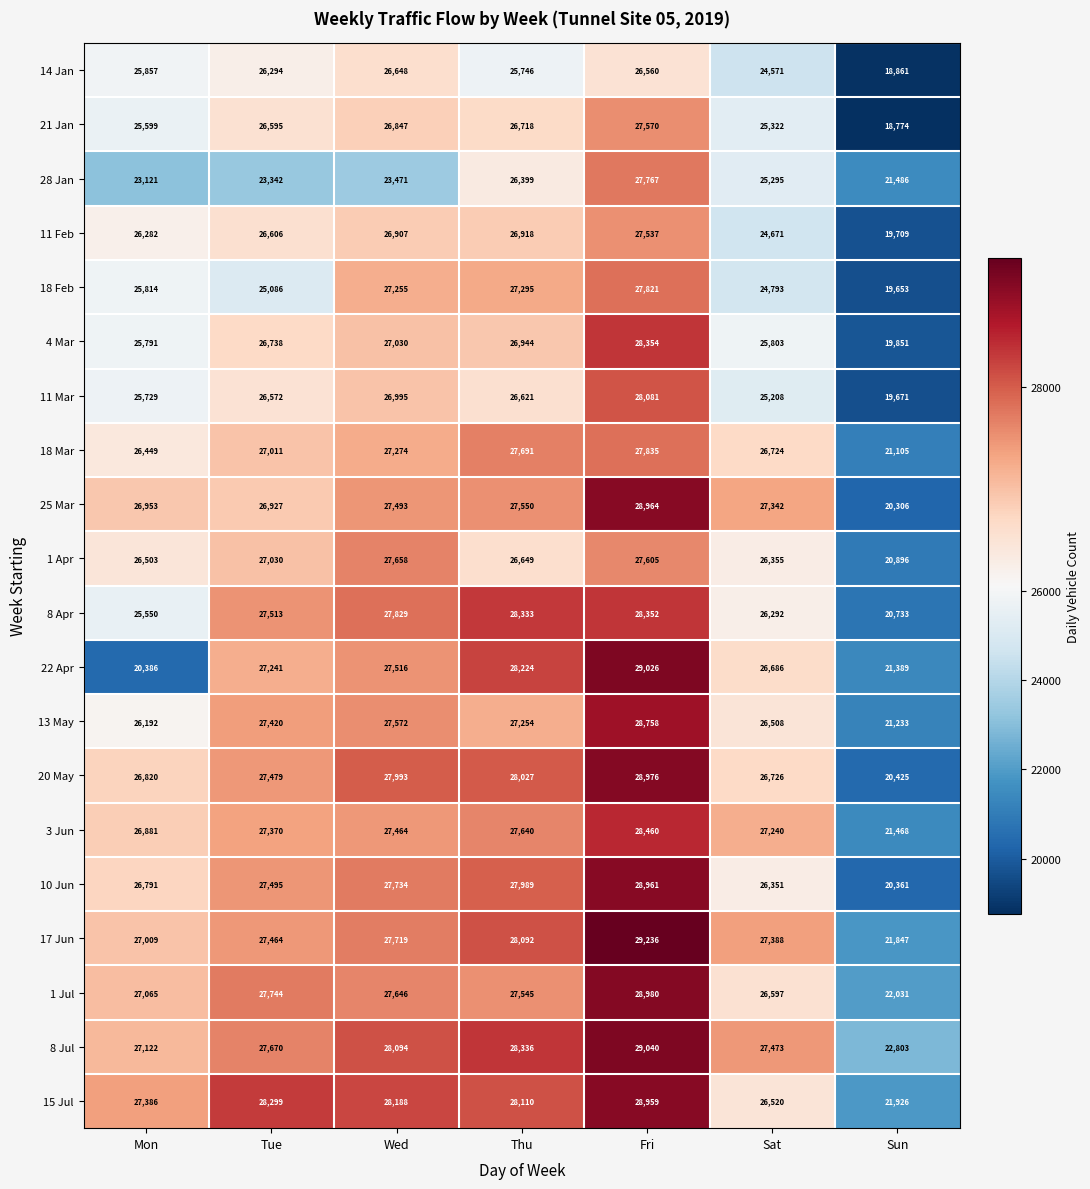

What is the difference between the 4 Mar values at Sat and Mon?

12